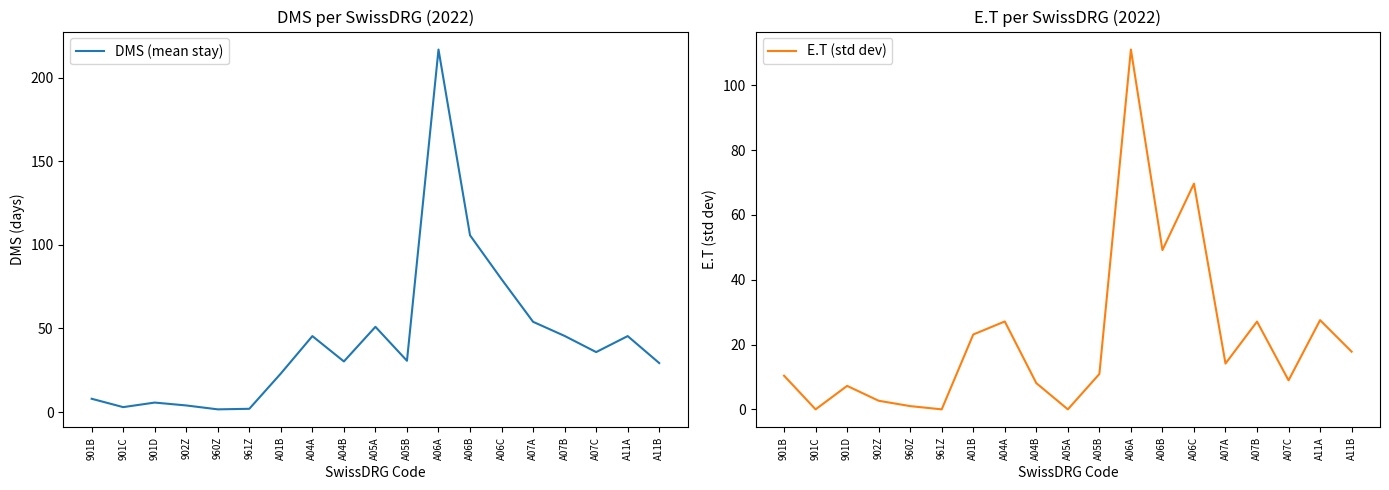

What is the difference between the maximum and minimum values in the DMS (mean stay) series?

215.1